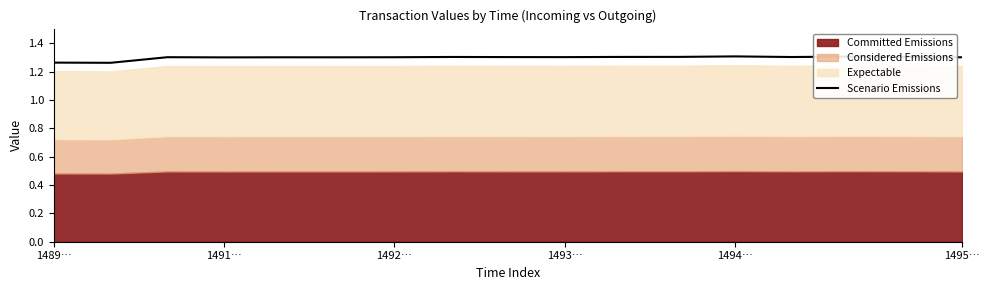

Reading left to right, what are all the values shown in this chart?

1.3	1.3	1.3	1.3	1.3	1.3	1.3	1.3	1.3	1.3	1.3	1.3	1.3	1.3	1.3	1.3	1.3